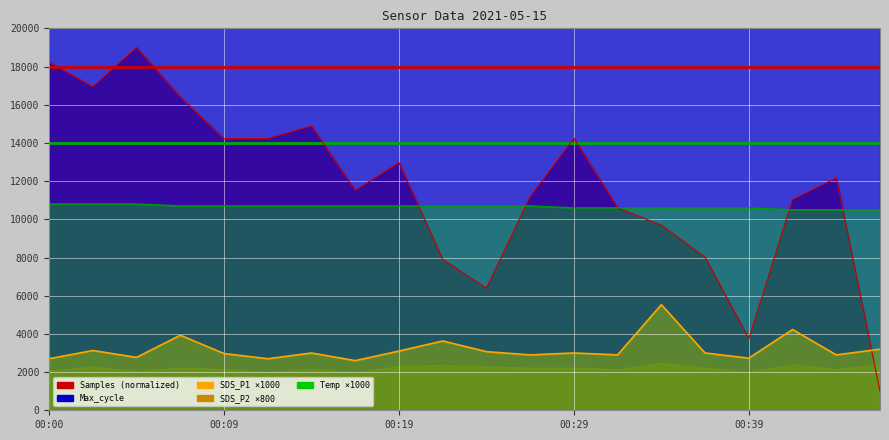

What is the value of the Max_cycle point at the 3rd from the left?

20217.0